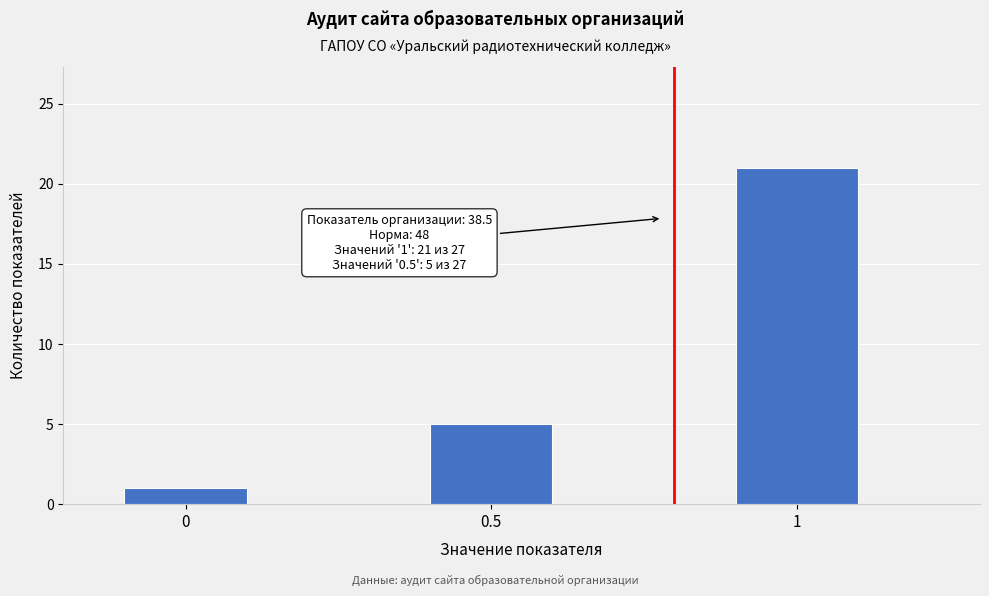

Reading left to right, transcribe all the data shown in this chart.

1	5	21